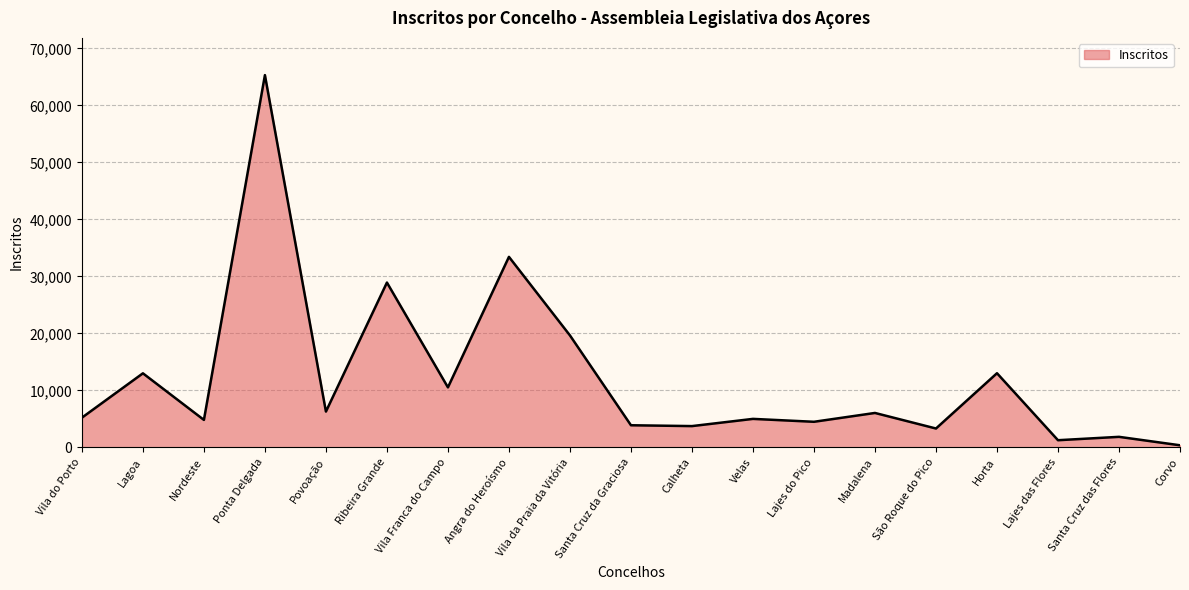

What is the change in value from Nordeste to Corvo?

-4452